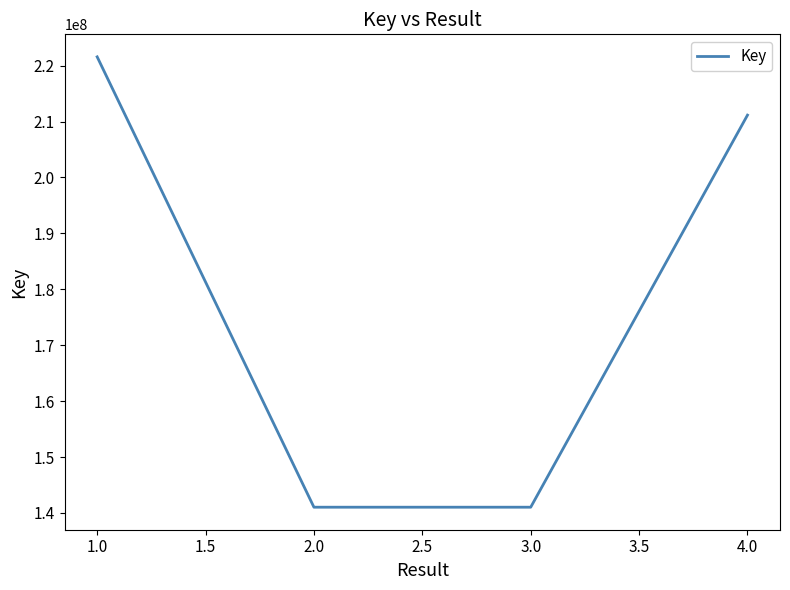

The value at 1.0 is 117884993. True or false?

False